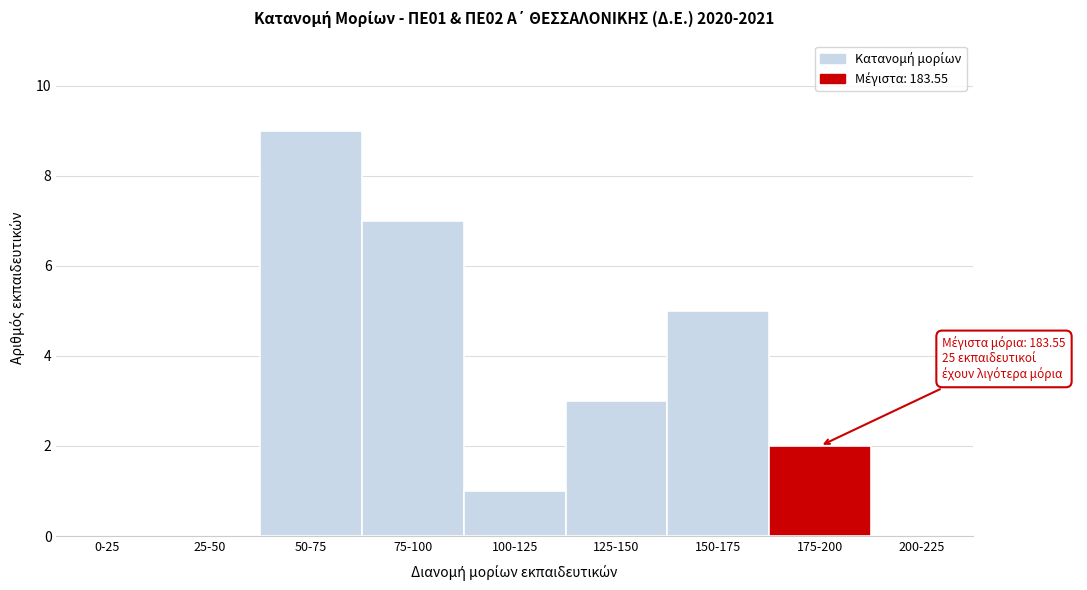

Reading right to left, what are all the values shown in this chart?

200-225=0	175-200=2	150-175=5	125-150=3	100-125=1	75-100=7	50-75=9	25-50=0	0-25=0